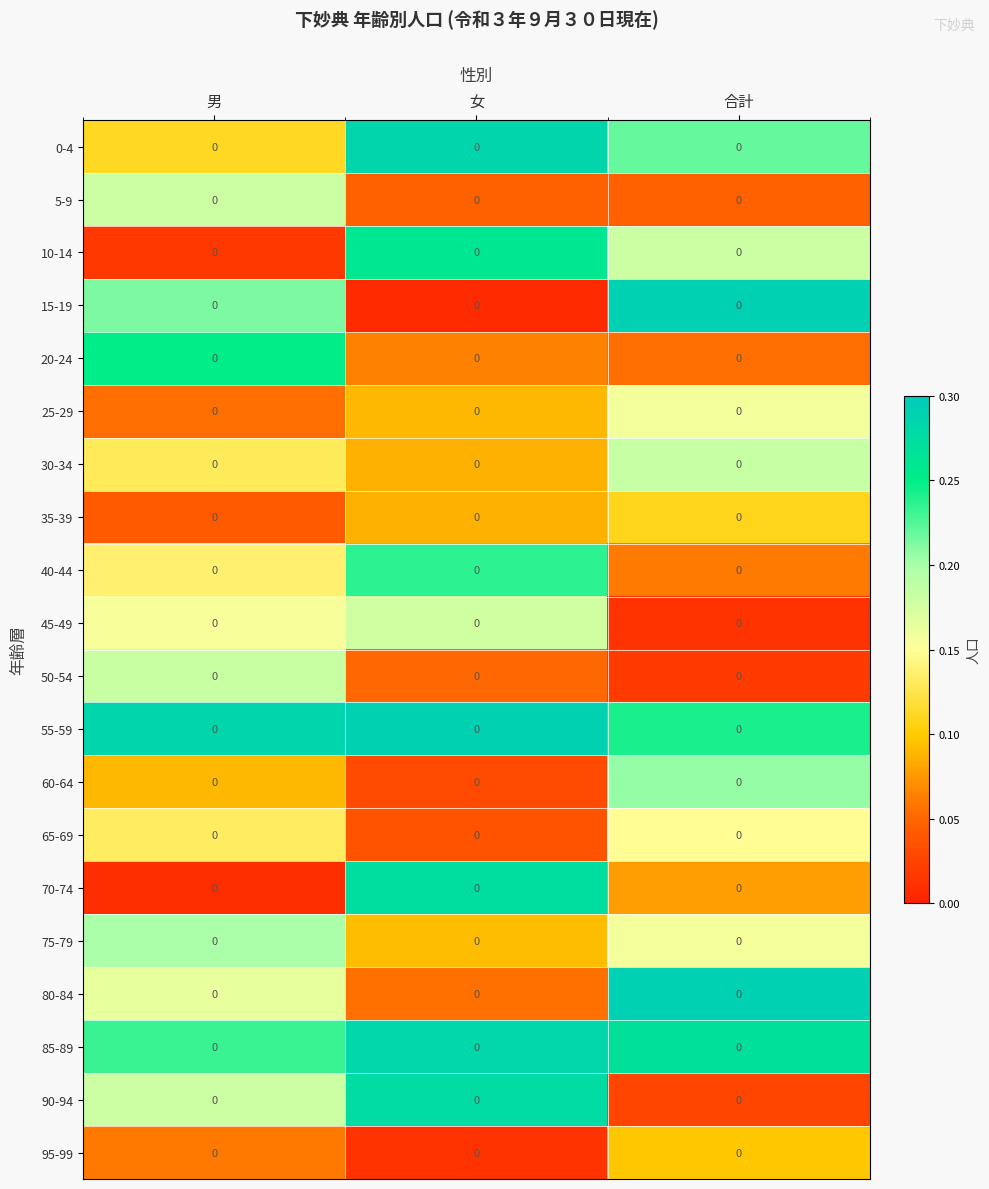

At 男, list the series in order from largest to smallest.

55-59, 20-24, 85-89, 15-19, 75-79, 50-54, 5-9, 90-94, 80-84, 45-49, 40-44, 65-69, 30-34, 0-4, 60-64, 95-99, 25-29, 35-39, 10-14, 70-74